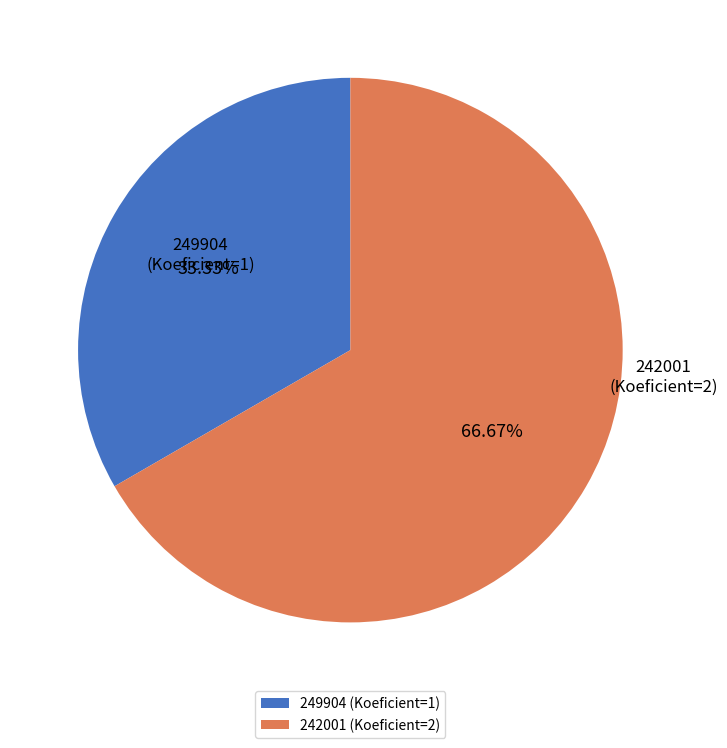

Which category has the biggest portion of the pie?

242001